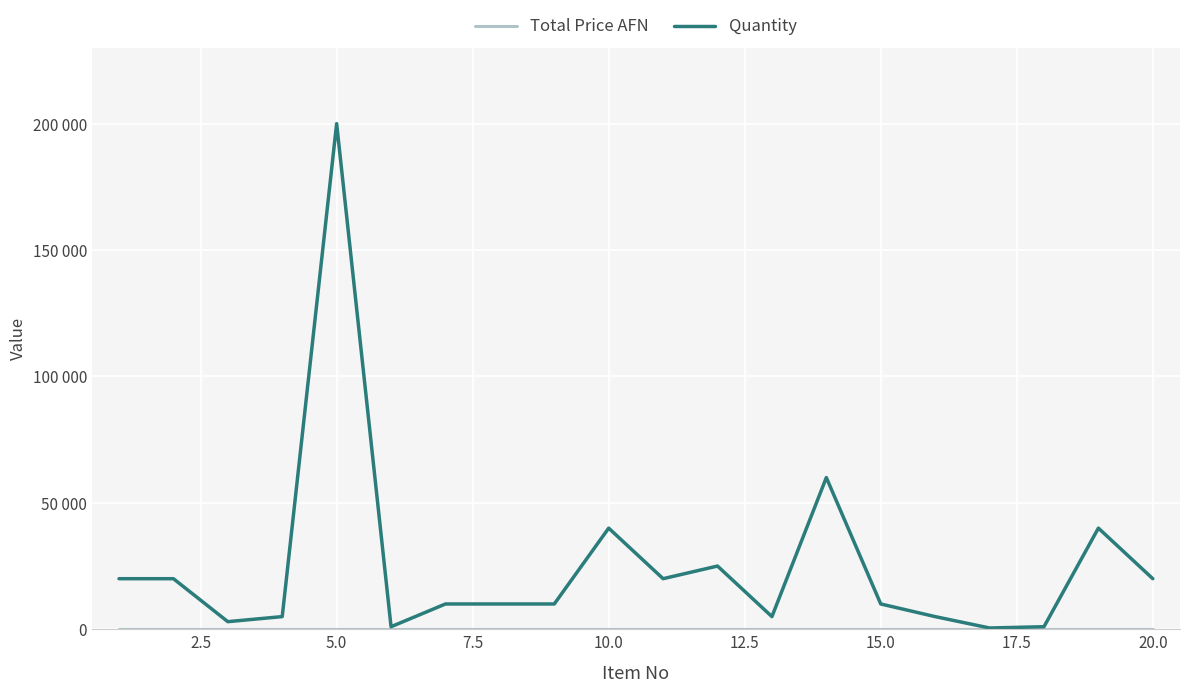

True or false: Total Price AFN and Quantity cross at least once.

False